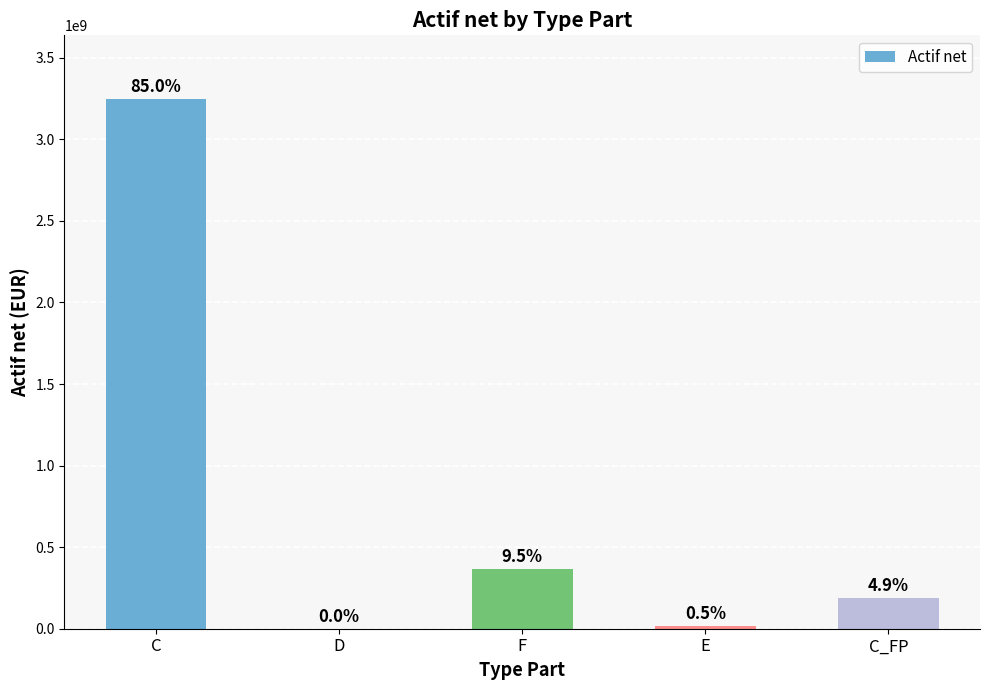

What is the label of the 2nd bar from the right?

E